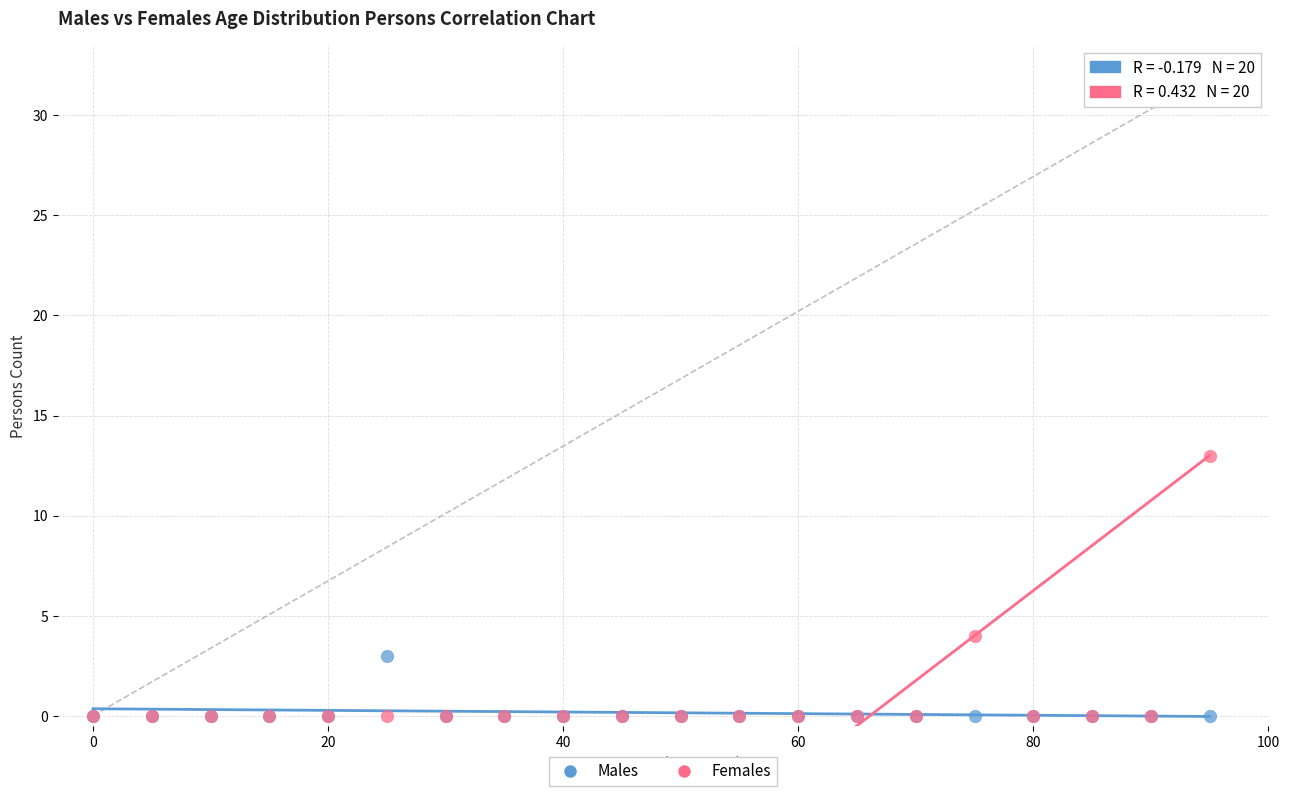

Which series has the largest Y range (max minus min)?

Females